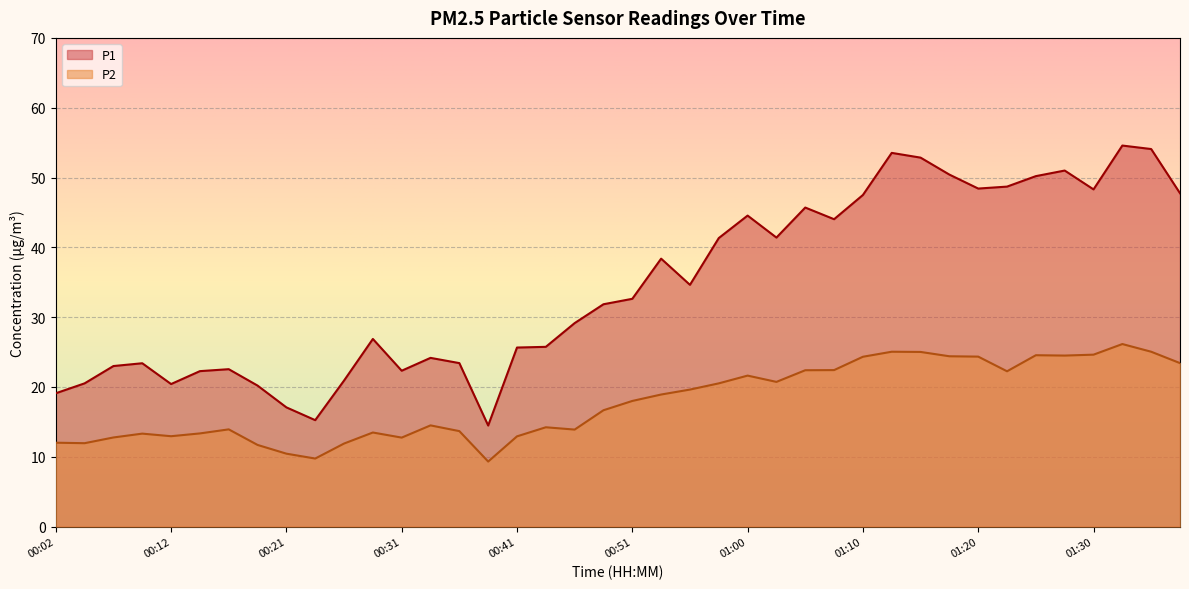

How many lines are shown in the chart?

2